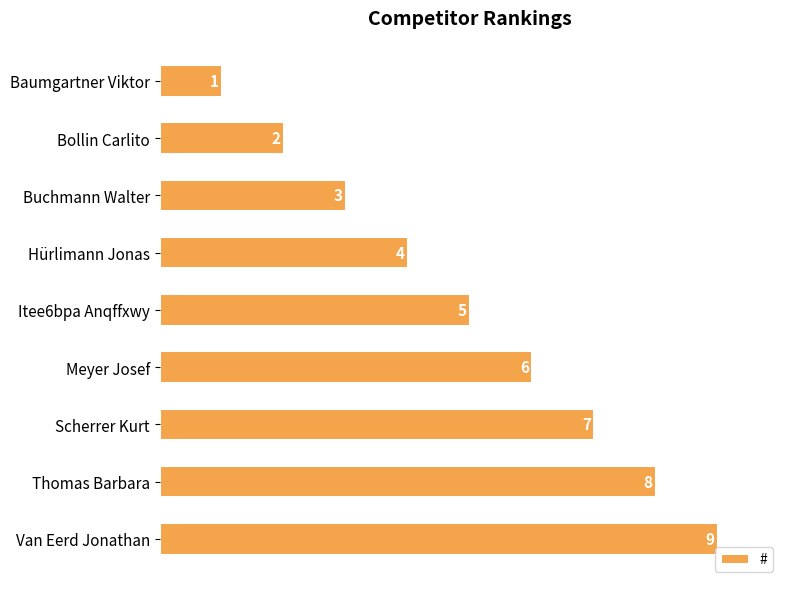

The value at Buchmann Walter is 1. True or false?

False